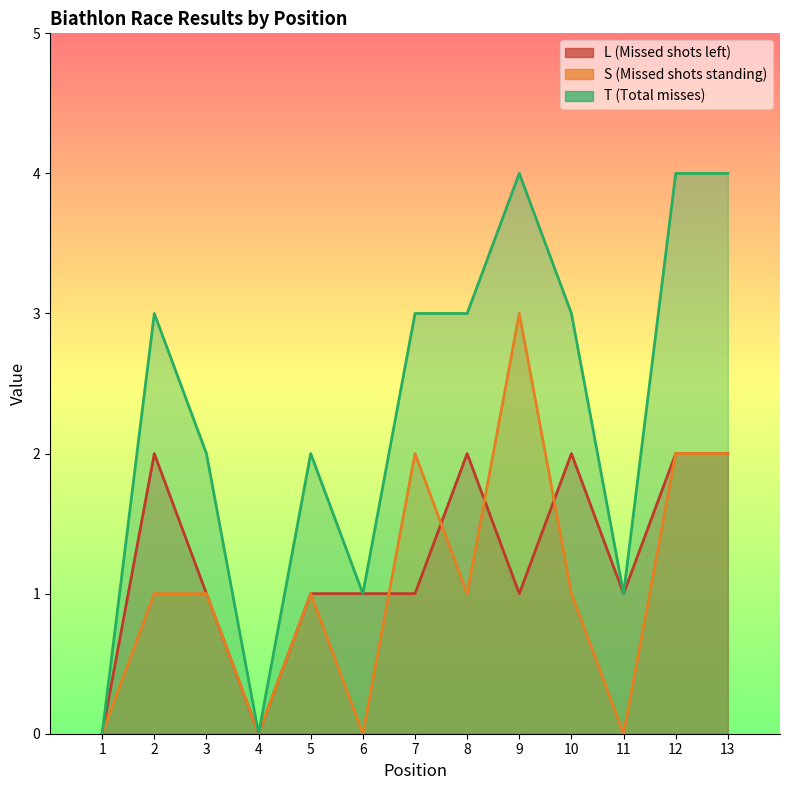

At which category does S reach its first local peak?

5